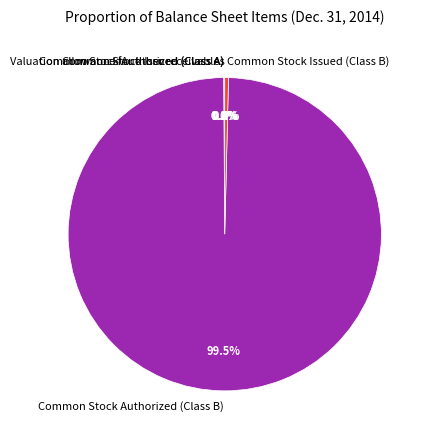

Which category accounts for the majority?

Common Stock Authorized (Class B)